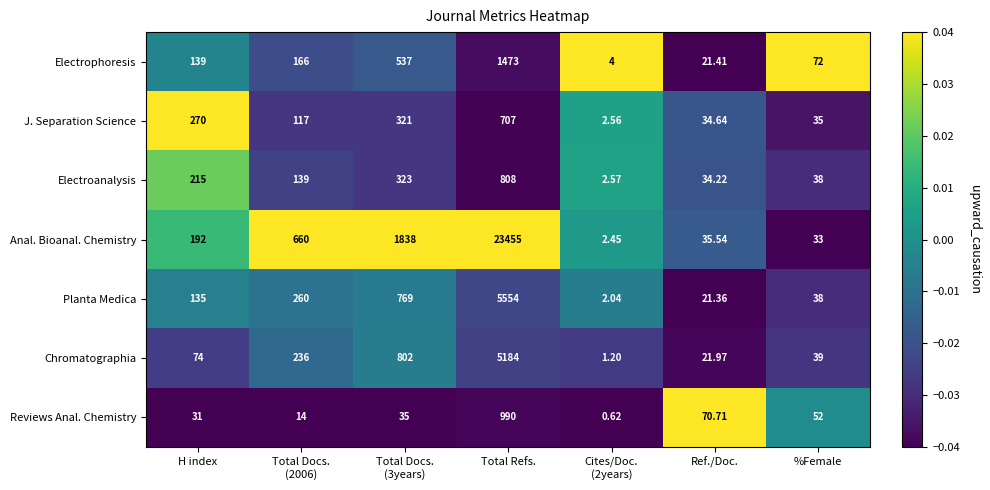

List the series in order of their peak value, highest first.

Anal. Bioanal. Chemistry, Planta Medica, Chromatographia, Electrophoresis, Reviews Anal. Chemistry, Electroanalysis, J. Separation Science